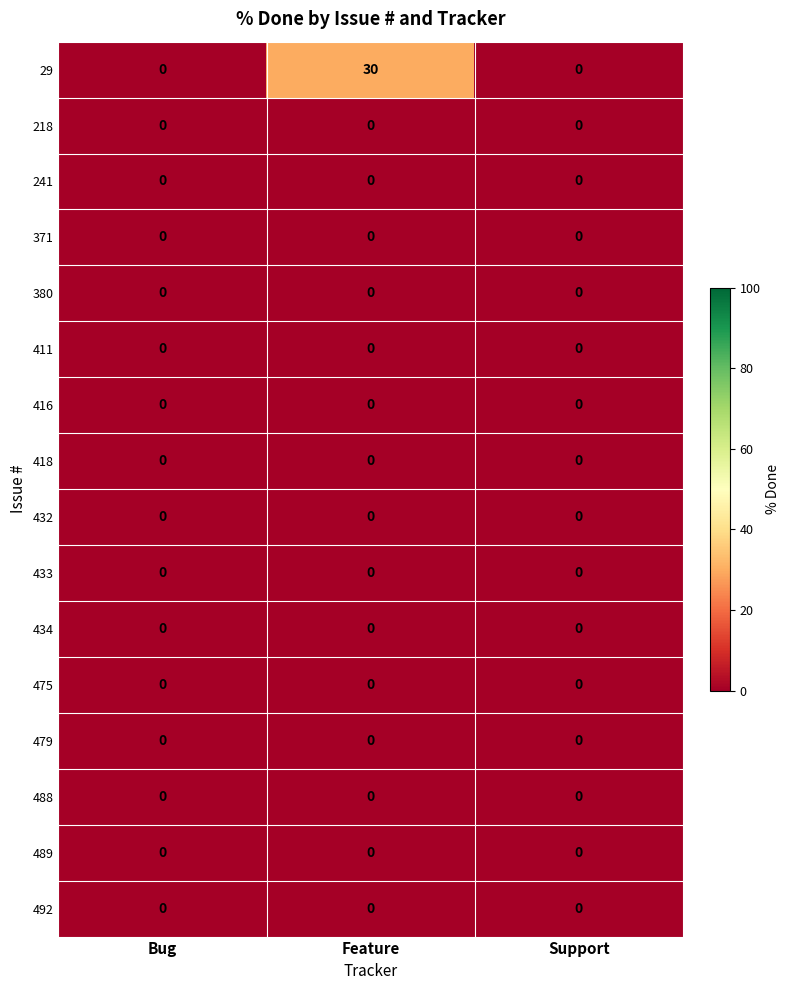

Which series has the largest total across all categories?

29